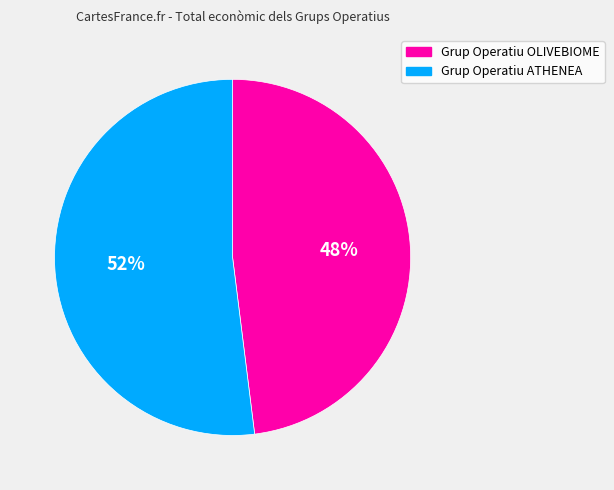

True or false: Grup Operatiu OLIVEBIOME accounts for 48% of the total.

True